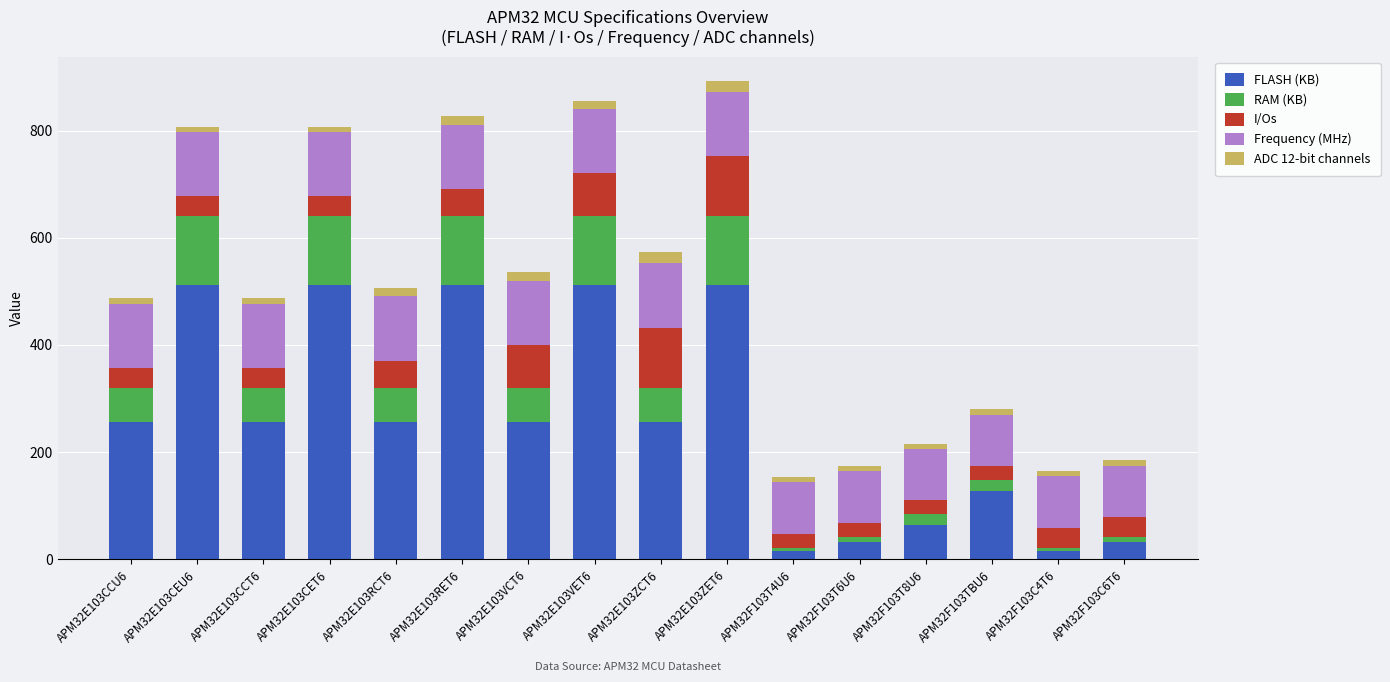

What is the highest value of the FLASH (KB) series?

512